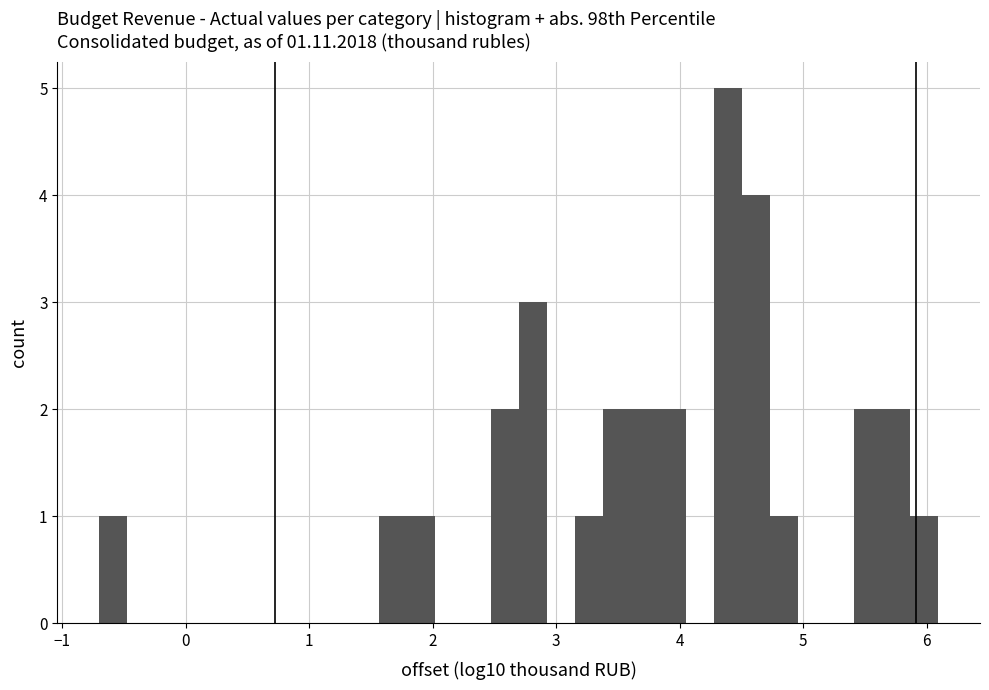

Read against the x-axis, roughly where is the centre of the tallest bar?

4.4